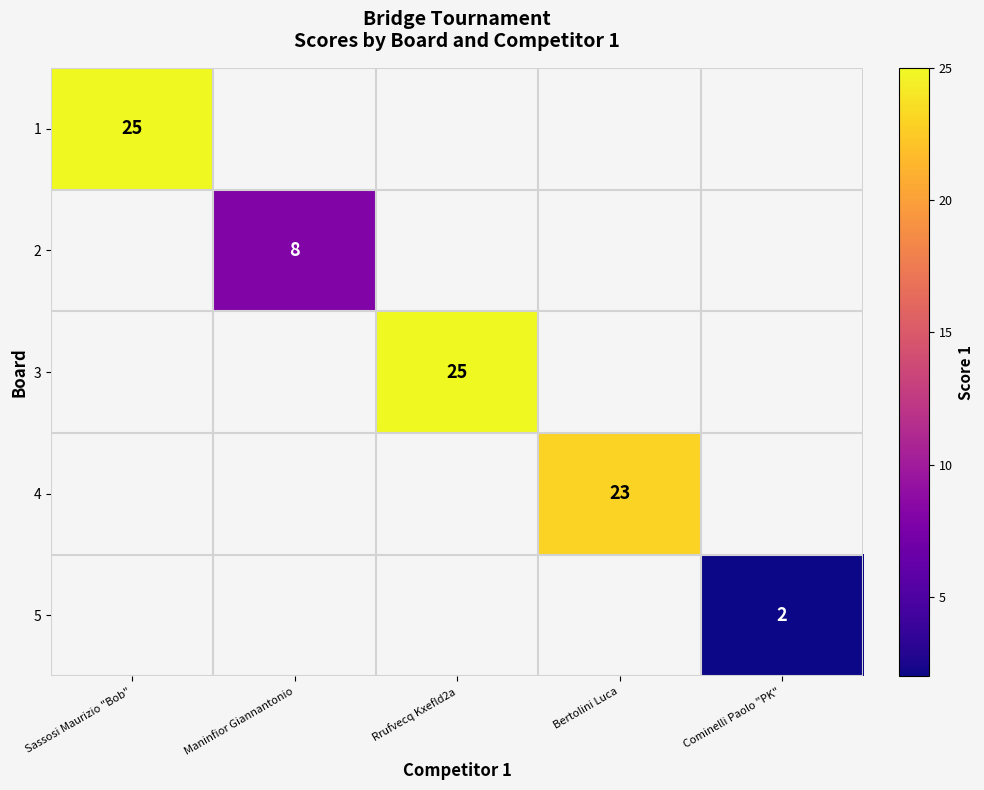

Is it true that 5 equals 3 at Cominelli Paolo "PK"?

False